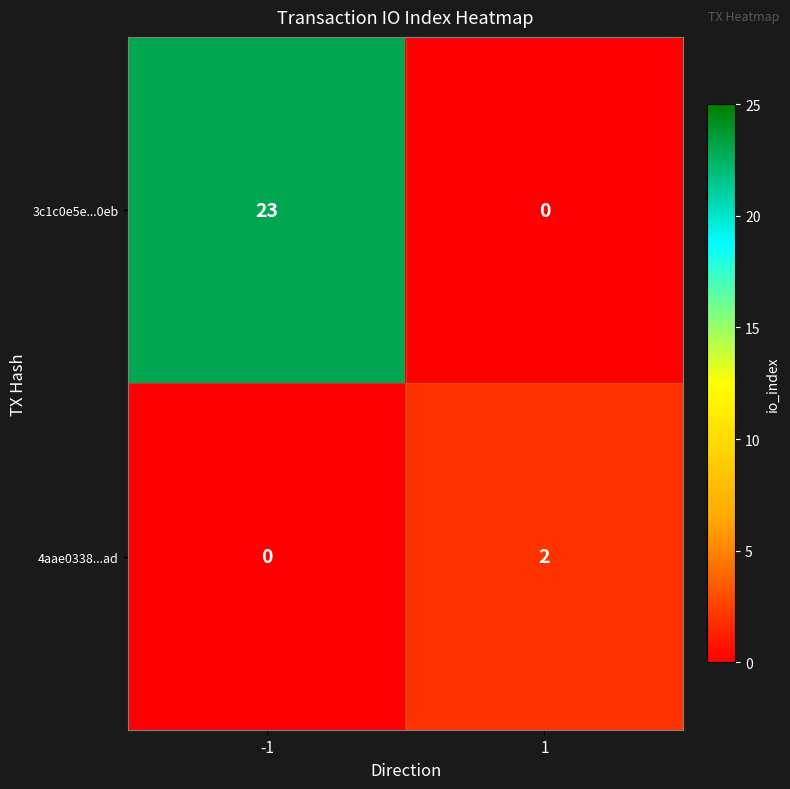

What is the total value across all series at 1?

2